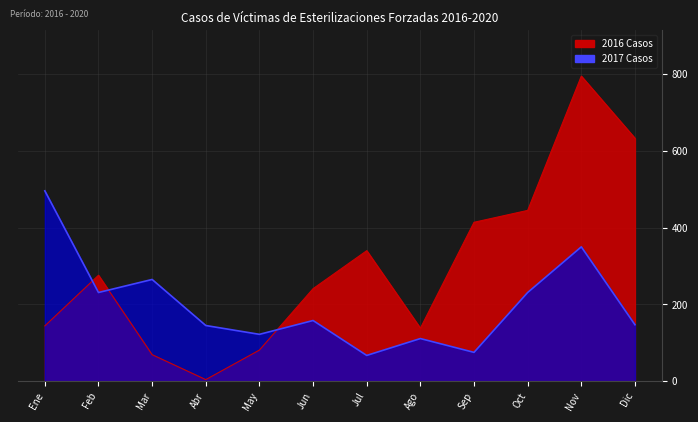

What is the difference between the second highest and second lowest values in the 2017 series?

275